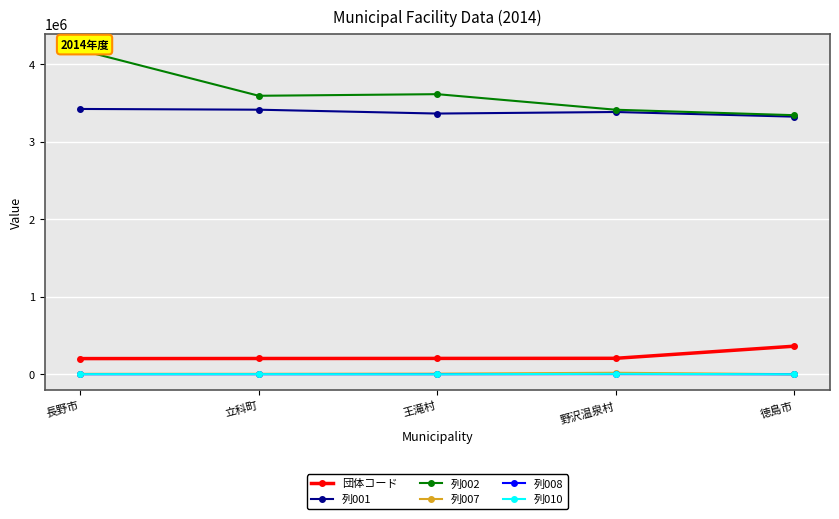

Reading right to left, transcribe all the data shown in this chart.

団体コード: 徳島市=362018	野沢温泉村=205630	王滝村=204293	立科町=203246	長野市=202011
列001: 徳島市=3321201	野沢温泉村=3381215	王滝村=3361226	立科町=3410910	長野市=3420401
列002: 徳島市=3340101	野沢温泉村=3410401	王滝村=3611101	立科町=3590401	長野市=4180401
列007: 徳島市=787	野沢温泉村=19061	王滝村=7692	立科町=5593	長野市=5380
列008: 徳島市=4	野沢温泉村=1990	王滝村=713	立科町=741	長野市=574
列010: 徳島市=167	野沢温泉村=5286	王滝村=31	立科町=1812	長野市=1540